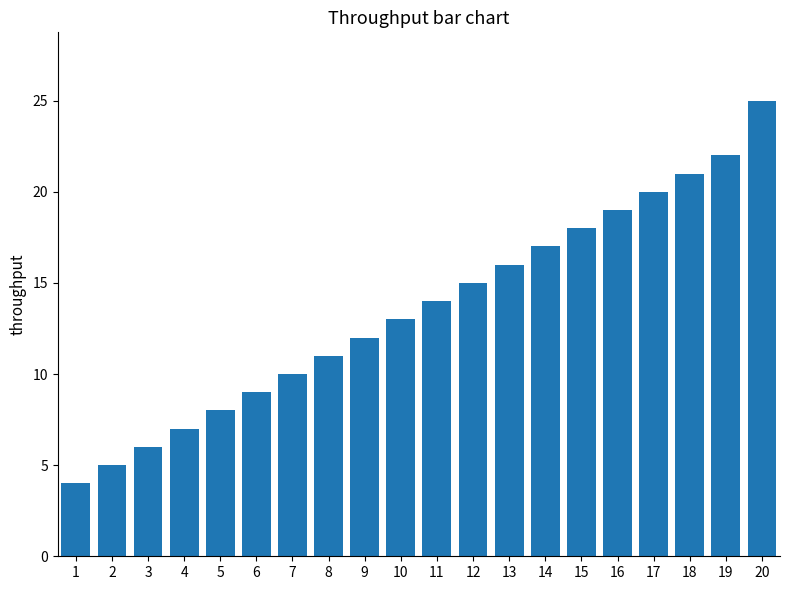

What is the change in value from 2 to 11?

+9